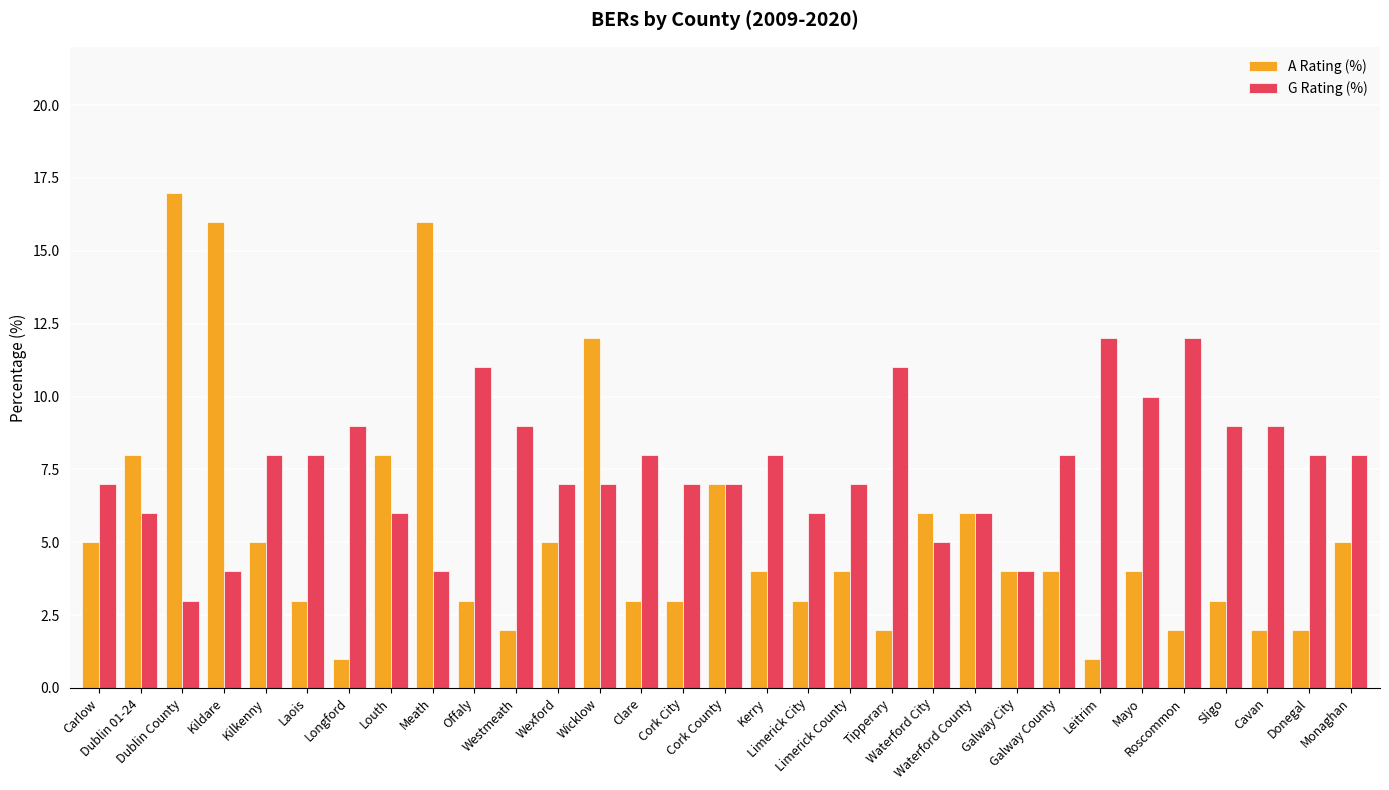

List the series in order of their overall mean, highest first.

G Rating (%), A Rating (%)